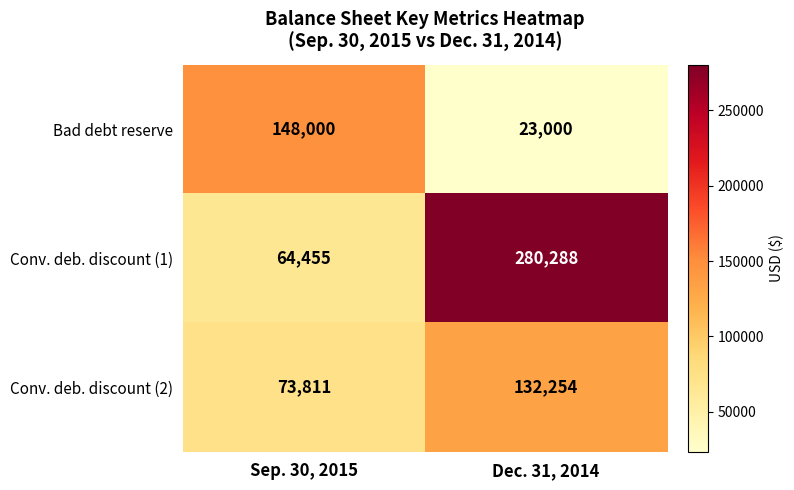

What is the sum of the Bad debt reserve values at Dec. 31, 2014 and Sep. 30, 2015?

171000